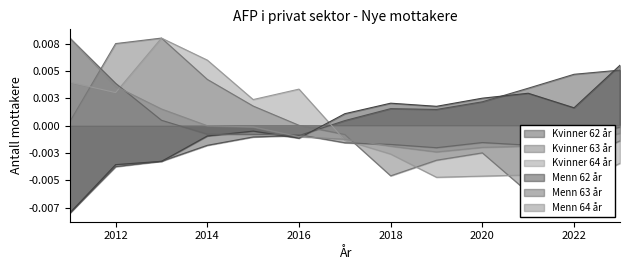

At 2013, list the series in order from smallest to largest.

Menn 62 år, Kvinner 62 år, Menn 63 år, Menn 64 år, Kvinner 64 år, Kvinner 63 år